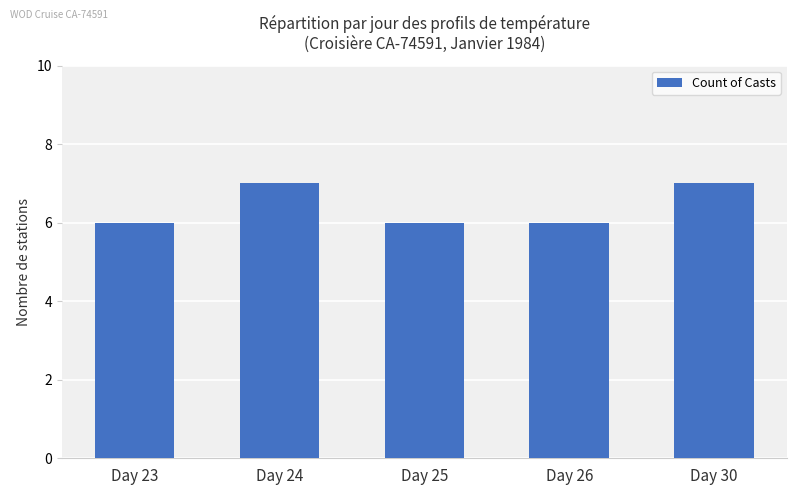

What is the minimum value shown in the chart?

6